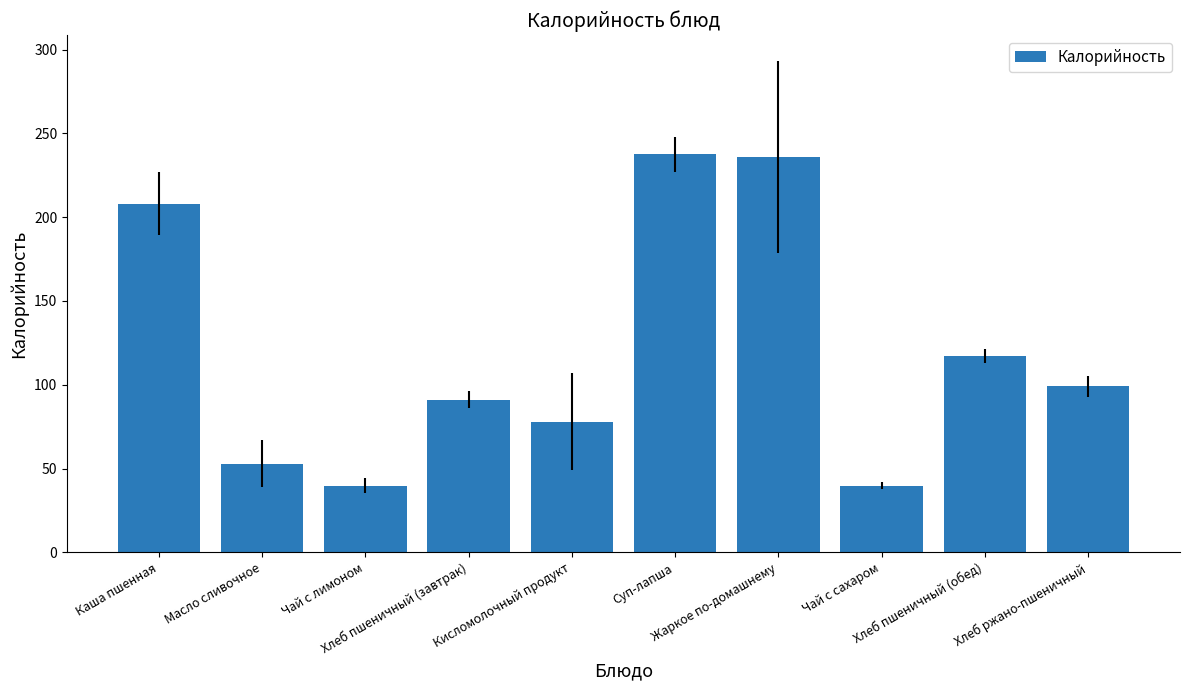

Which has a higher value, Хлеб пшеничный (завтрак) or Хлеб ржано-пшеничный?

Хлеб ржано-пшеничный